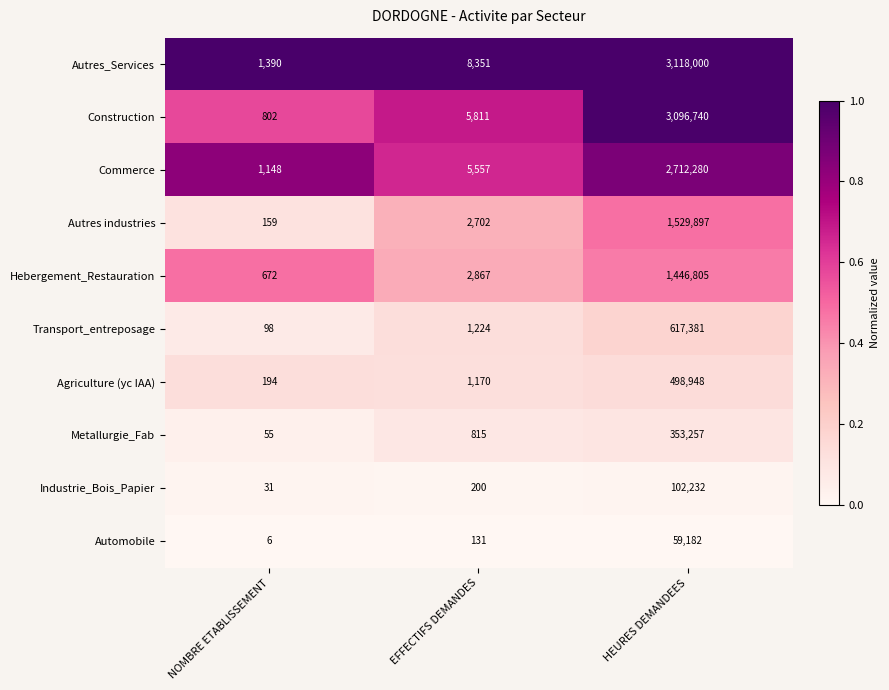

The Construction series shows 1051956 at HEURES DEMANDEES. True or false?

False